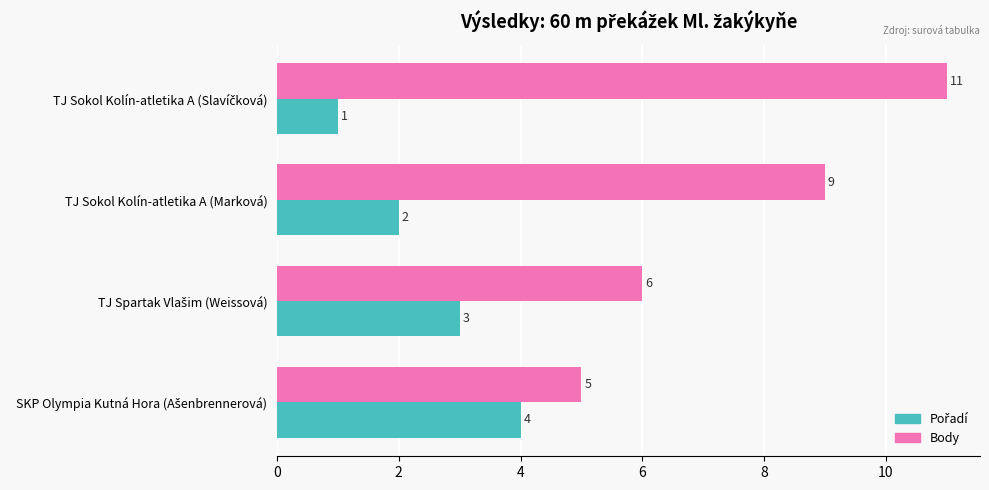

How many Body values are between 6 and 11?

3